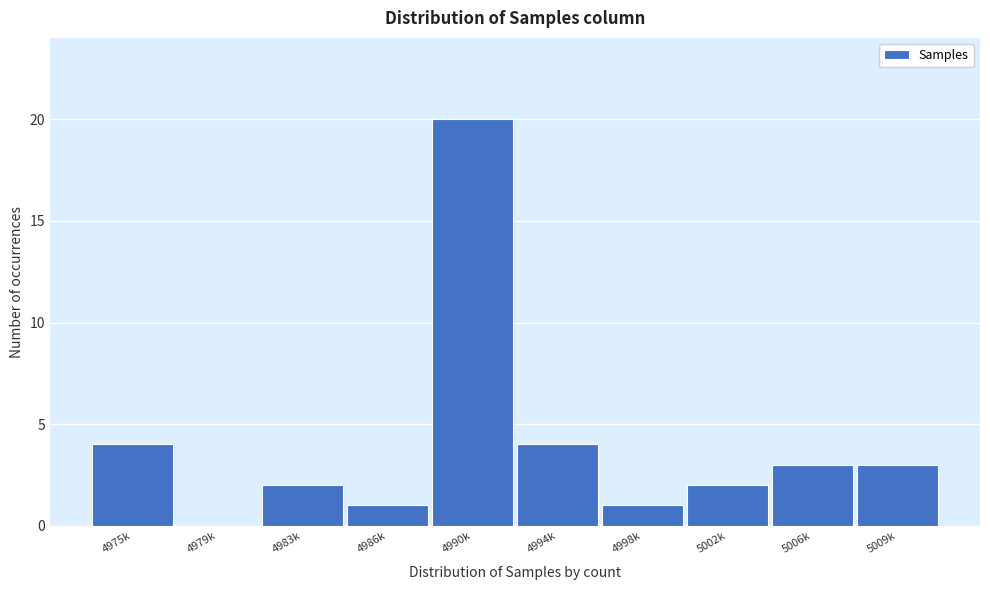

Reading left to right, transcribe all the data shown in this chart.

4975k=4	4979k=0	4983k=2	4986k=1	4990k=20	4994k=4	4998k=1	5002k=2	5006k=3	5009k=3